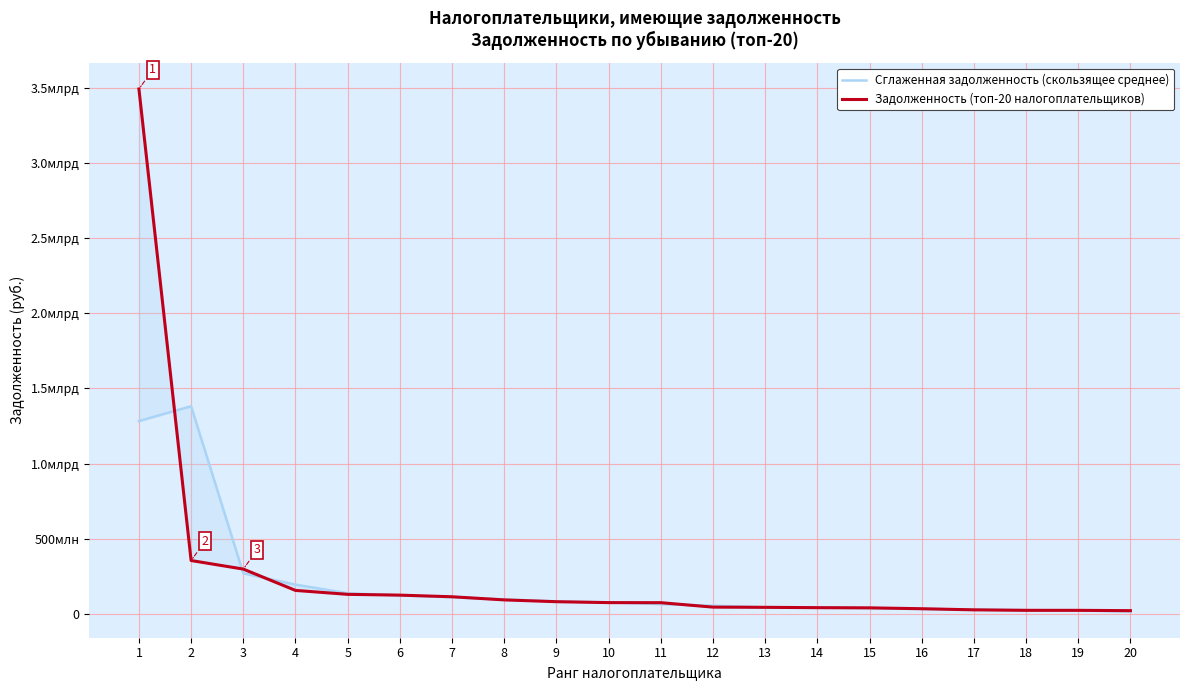

At which label does Задолженность (топ-20 налогоплательщиков) first exceed 74309792?

1